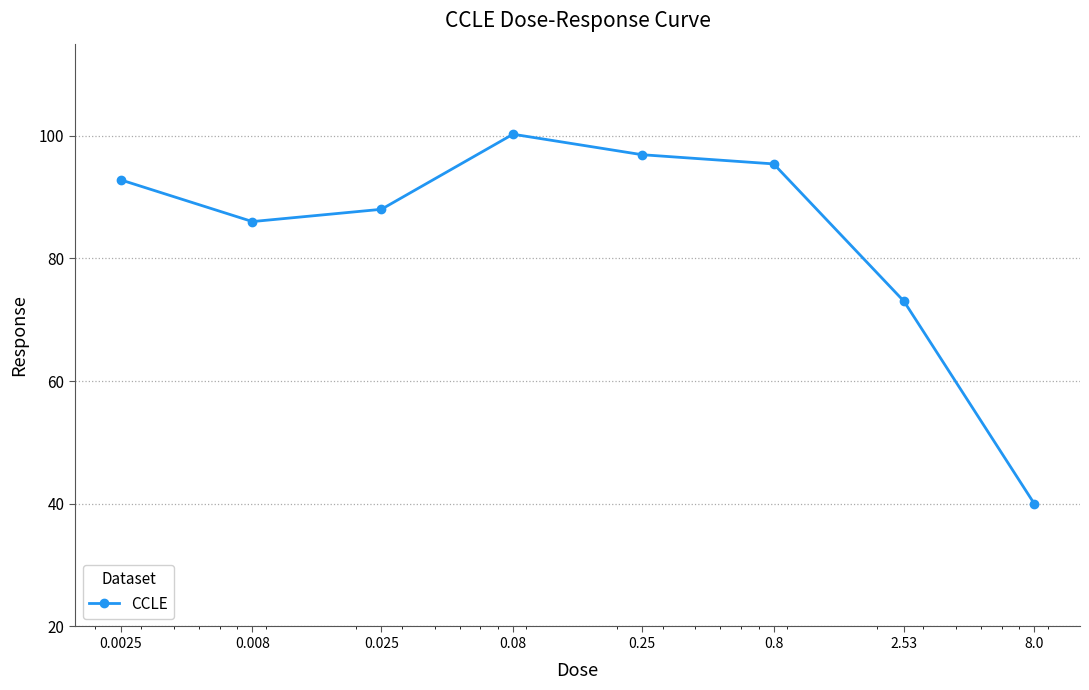

What is the value of the 8th point from the left?

40.0